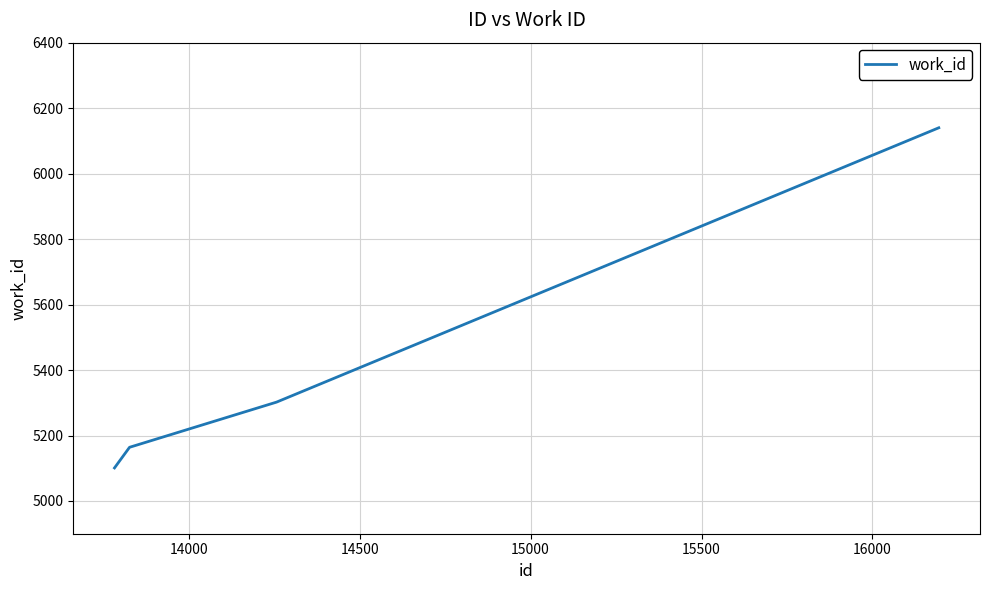

What is the difference between the maximum and minimum values?

1039